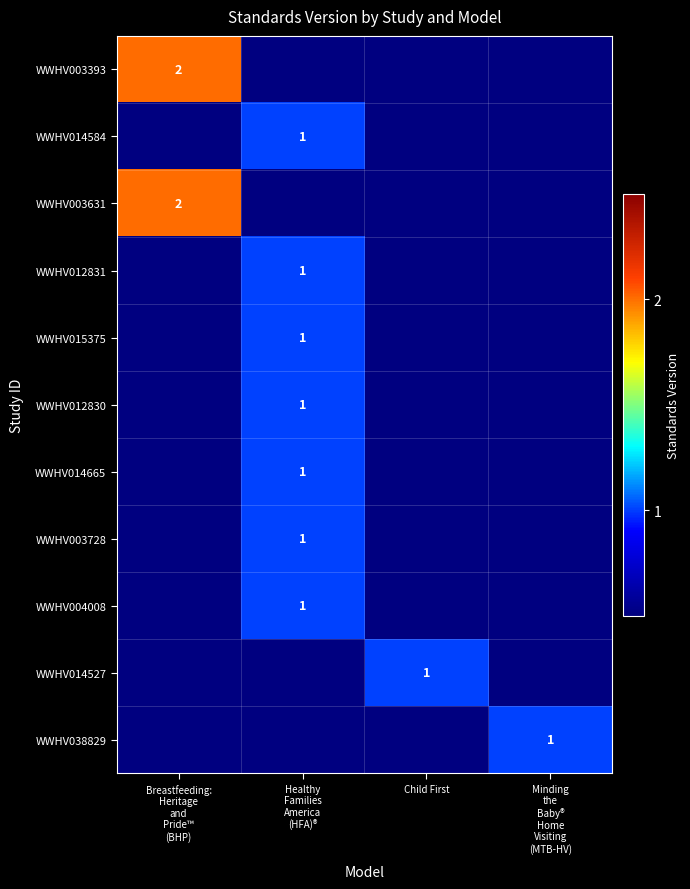

At which label does WWHV014527 reach its minimum?

Breastfeeding: Heritage and Pride™ (BHP)